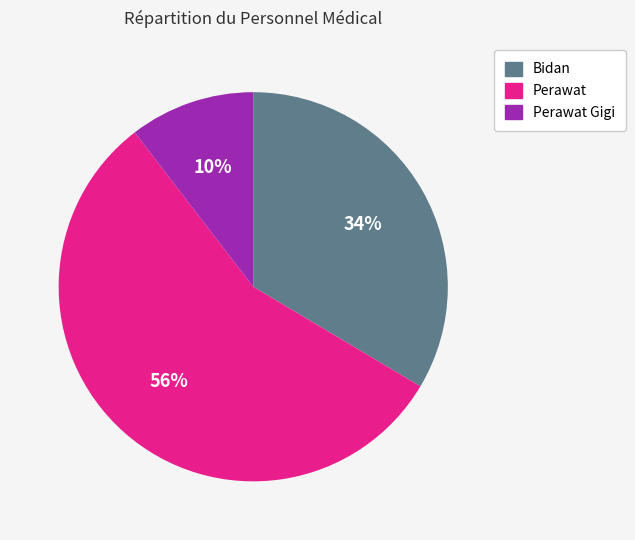

Which slice is the largest?

Perawat